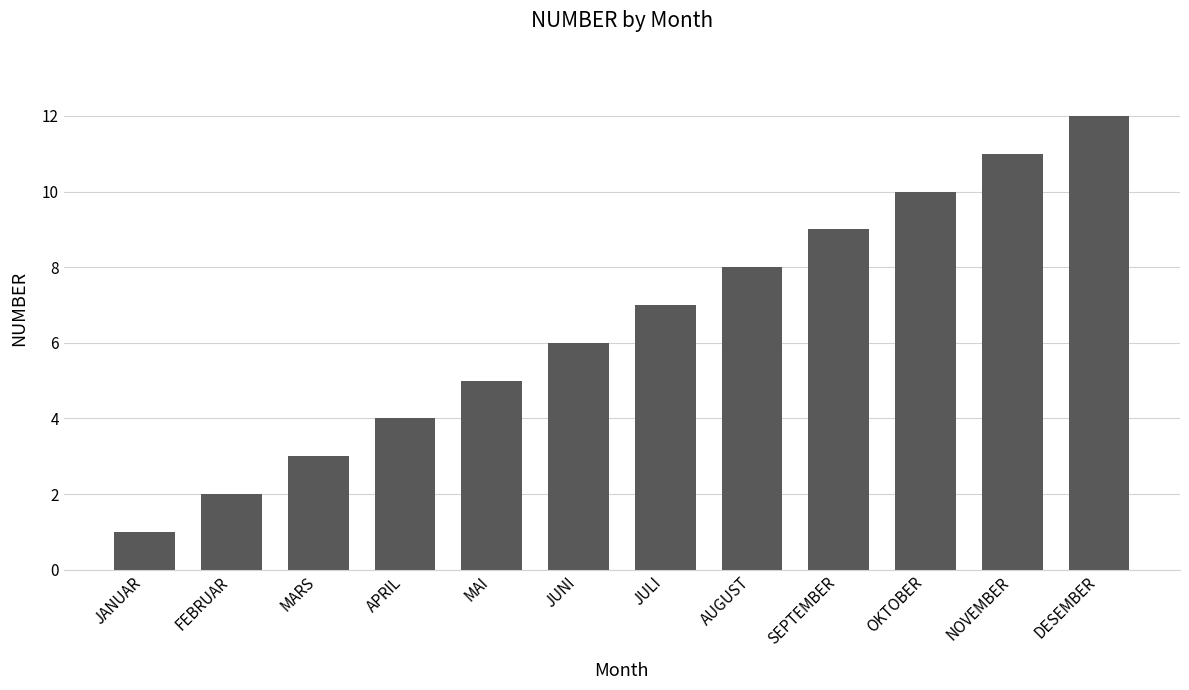

What is the value of the 4th bar from the left?

4